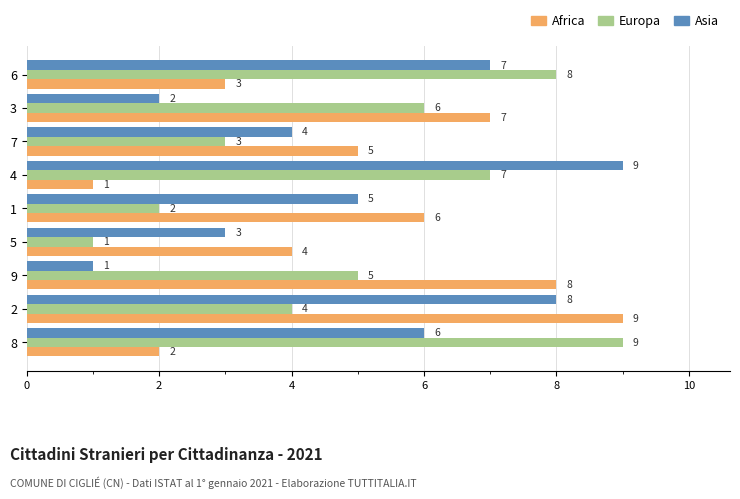

The Europa series shows 6 at 3. True or false?

True